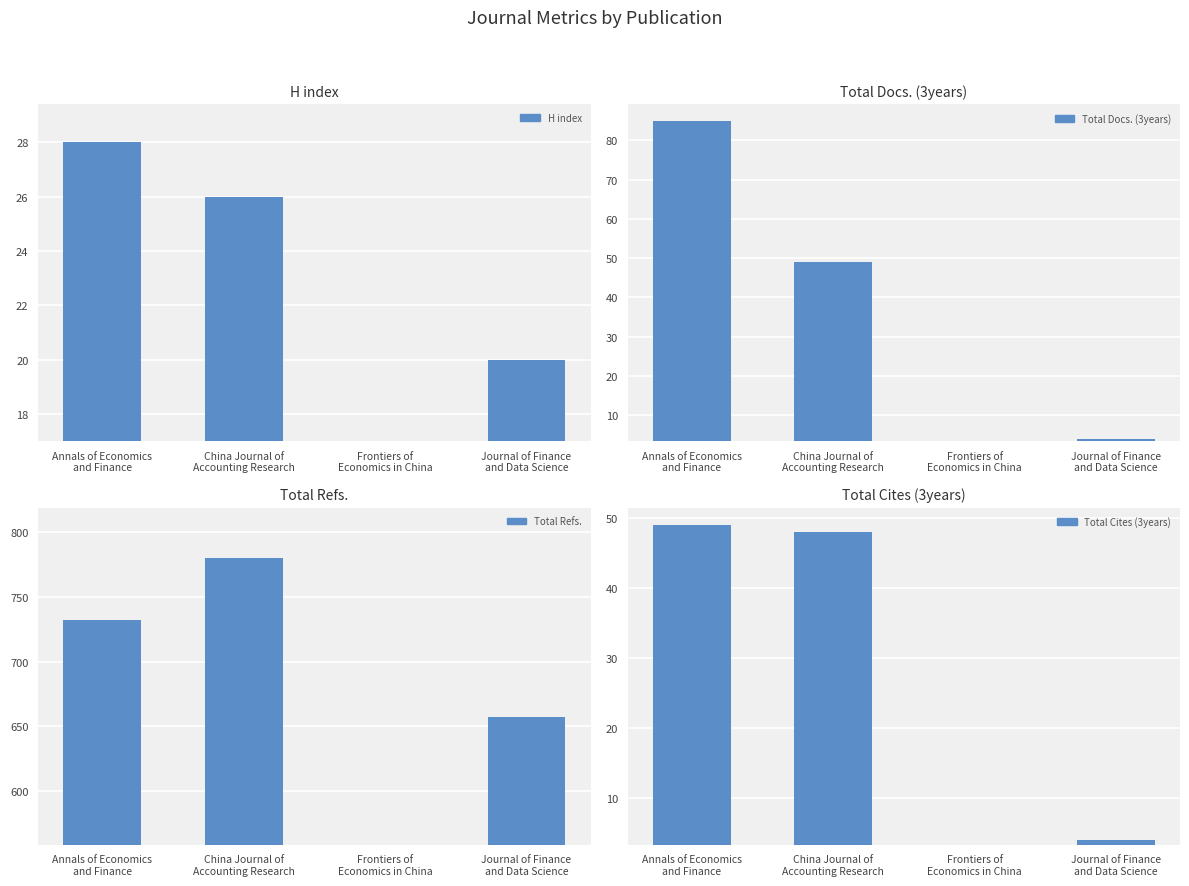

What is the highest value of the H index series?

28